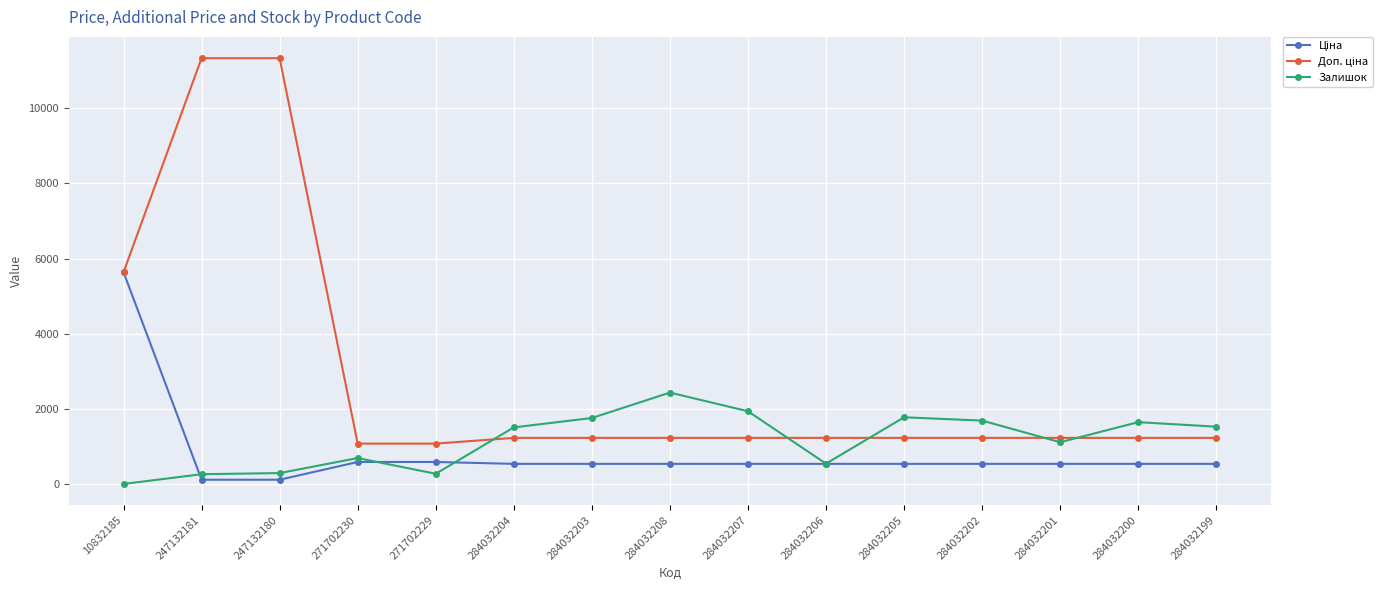

Is it true that Залишок equals 1687.0 at 284032202?

True